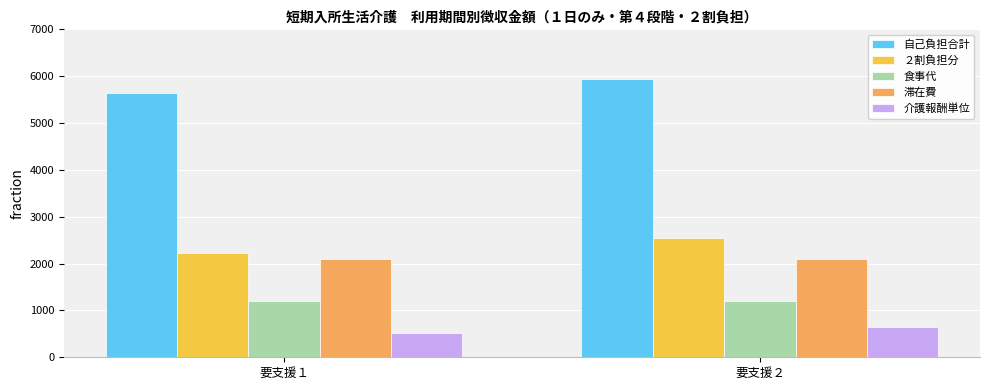

Is it true that 介護報酬単位 equals 514 at 要支援１?

True